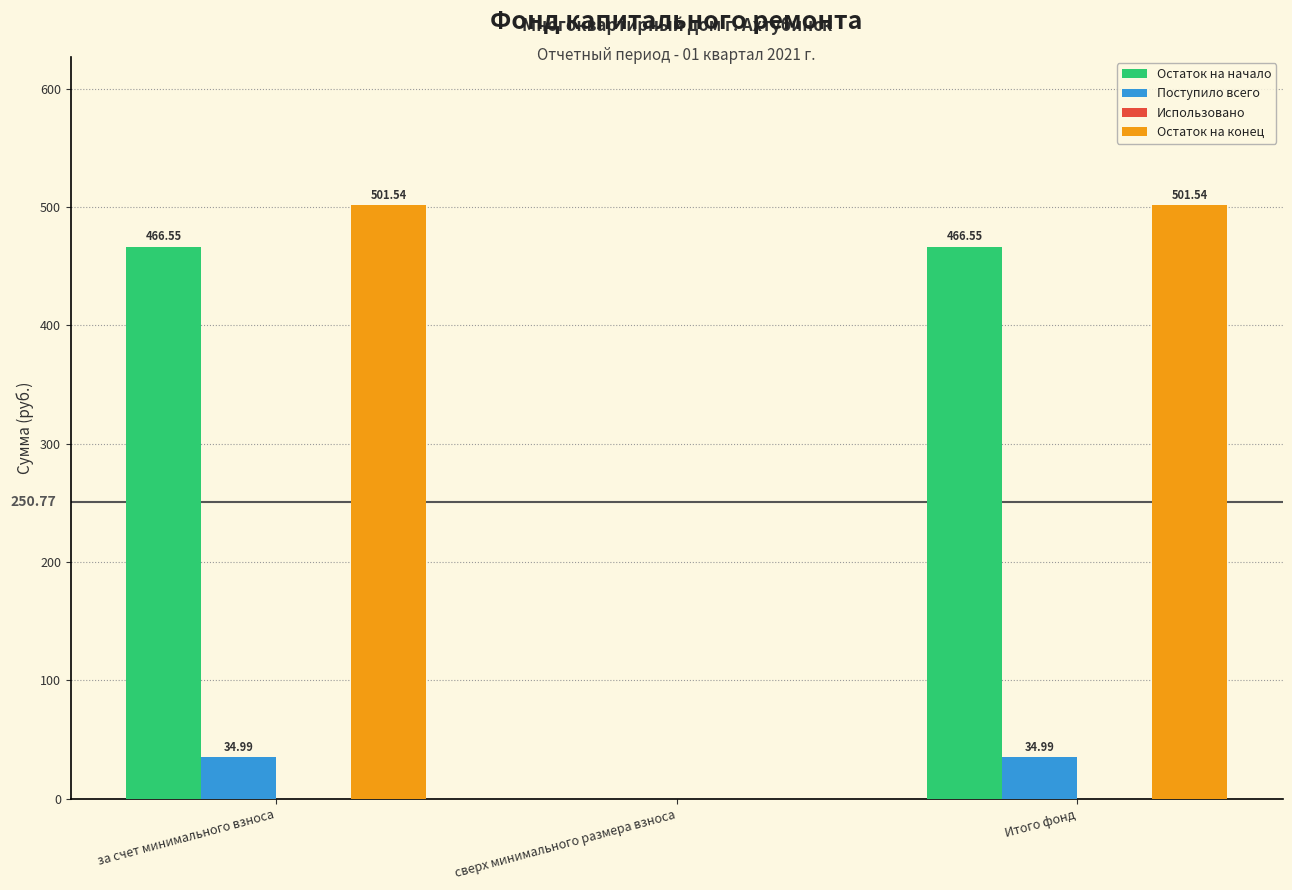

Between сверх минимального размера взноса and Итого фонд, which series saw the biggest shift?

Остаток на конец